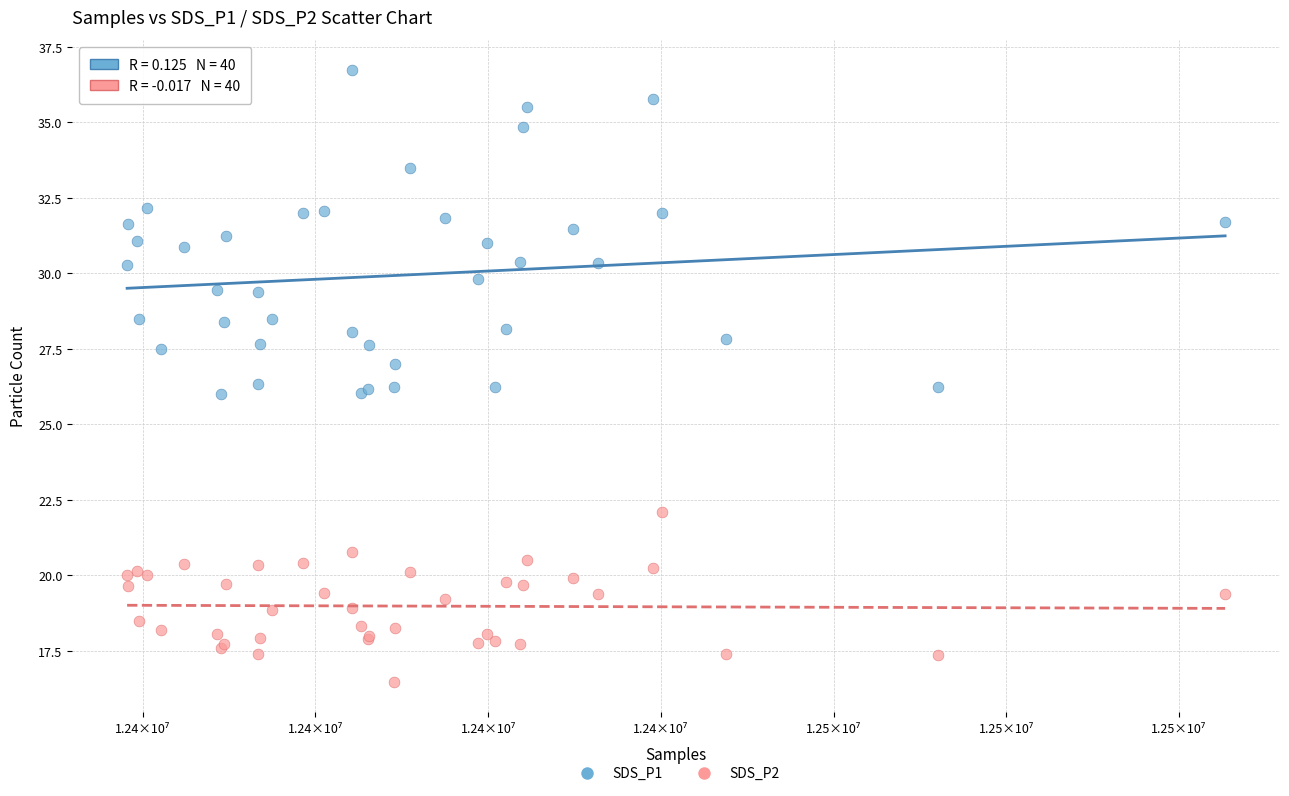

What is the X range (max minus min) for the scatter plot?

31786.0